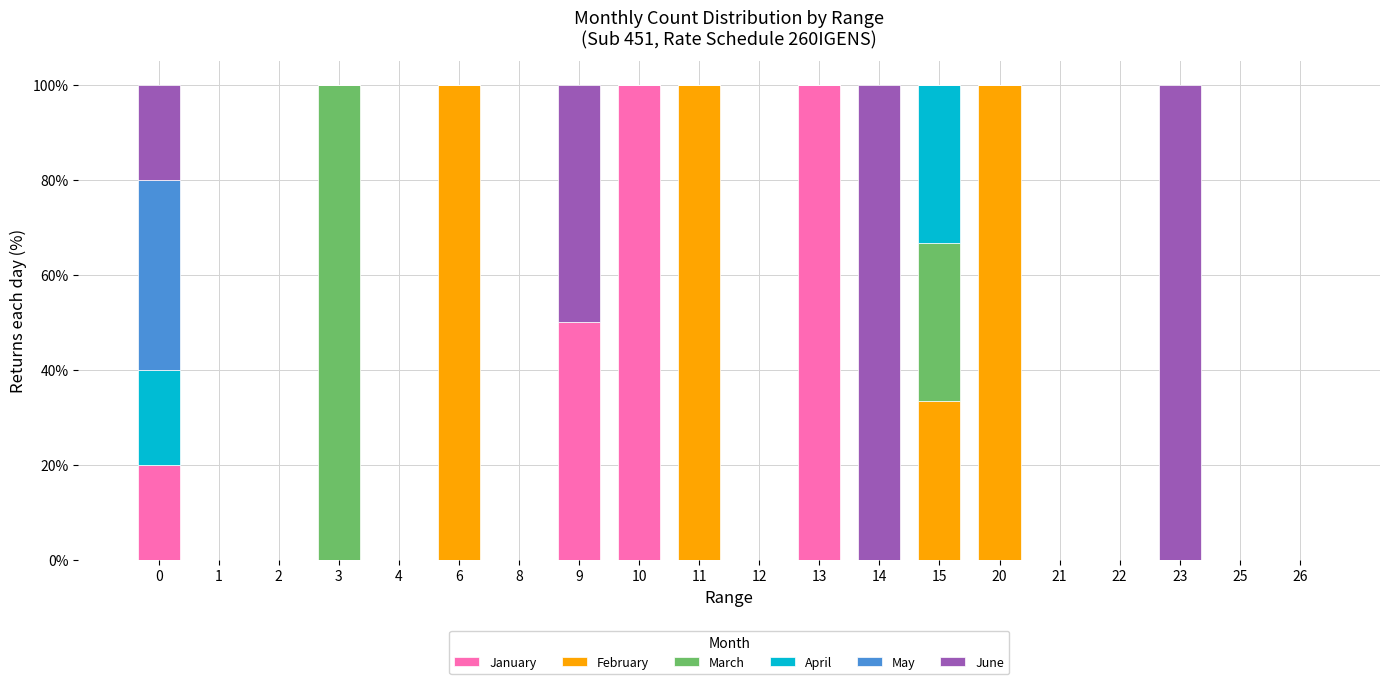

What are all the series names shown in the legend?

January, February, March, April, May, June